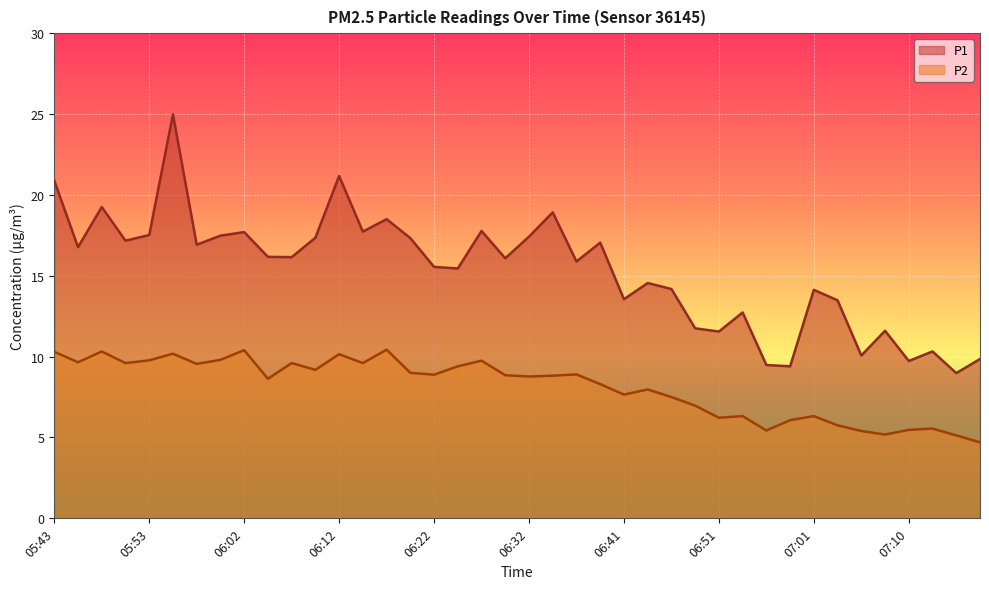

Is the value of P1 at 06:39 greater than the value of P2 at 06:46?

Yes